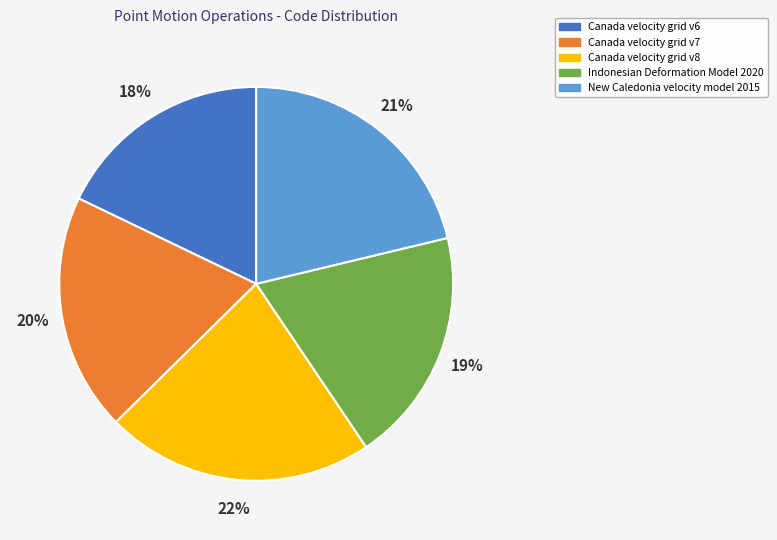

To the nearest percent, what portion does Canada velocity grid v6 represent?

18%